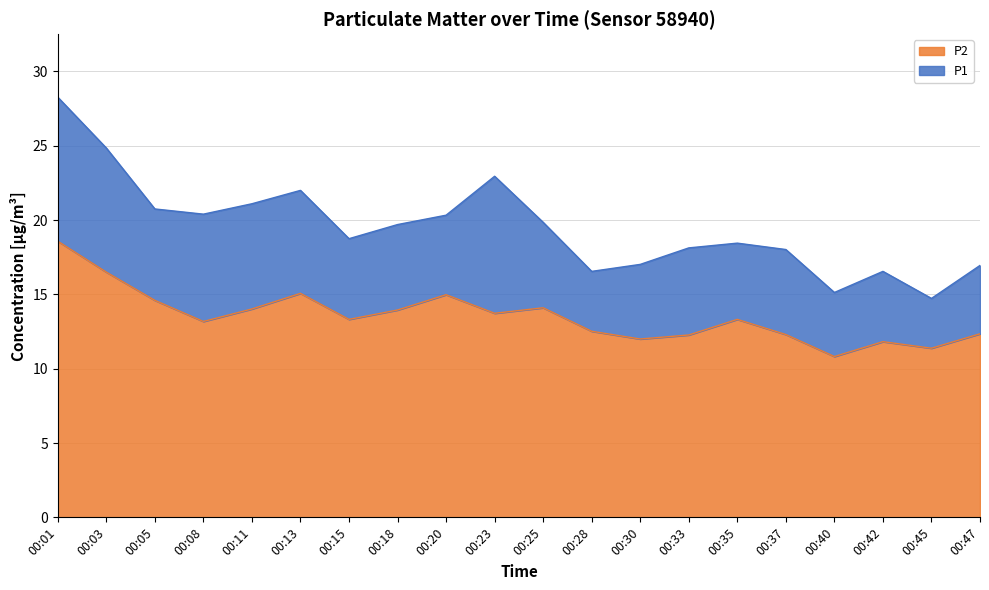

What is the total value across all series at 00:01?

28.3